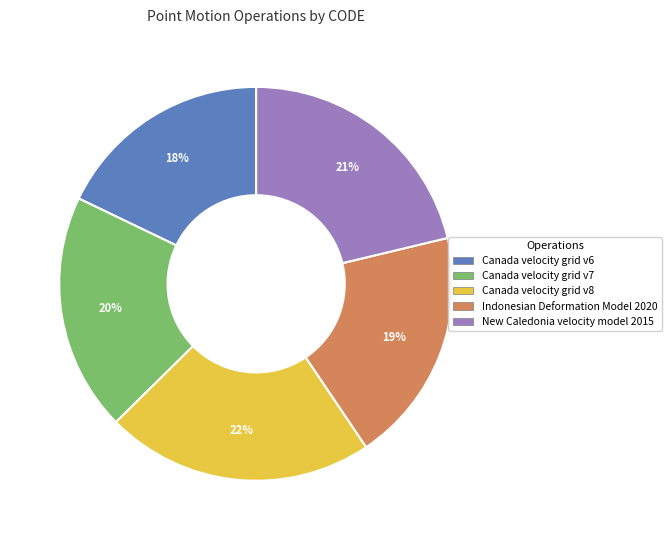

To the nearest percent, what portion does Canada velocity grid v7 represent?

20%